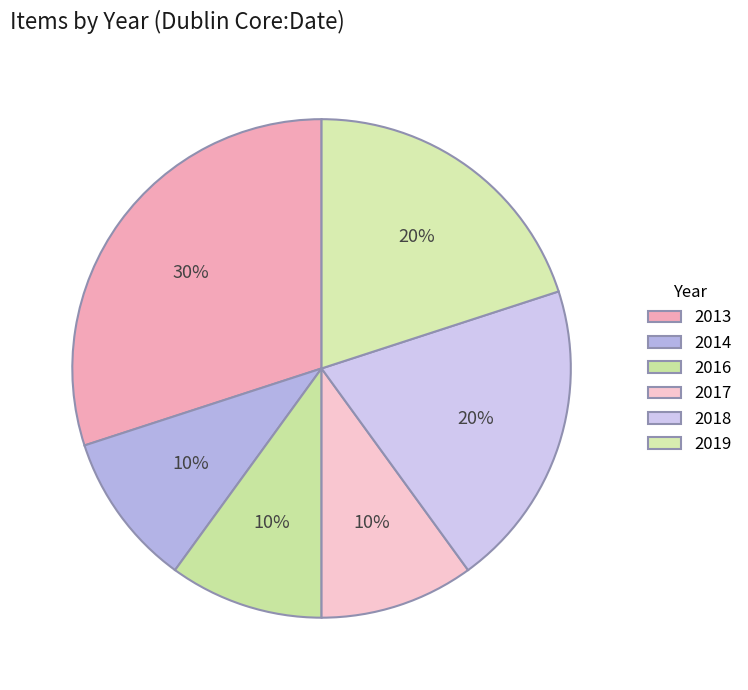

How many slices are in this pie chart?

6